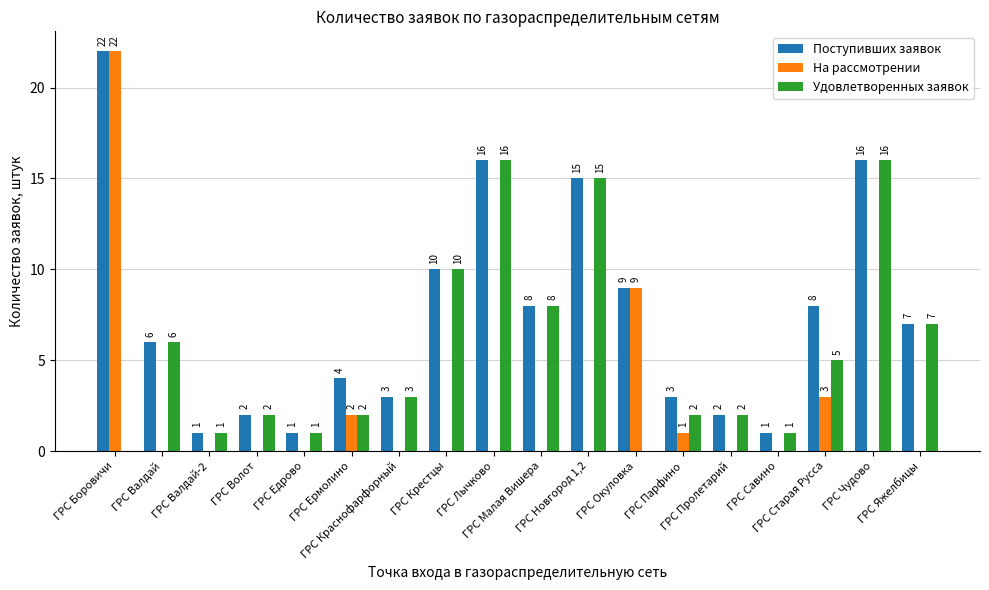

Which series has the largest total across all categories?

Поступивших заявок